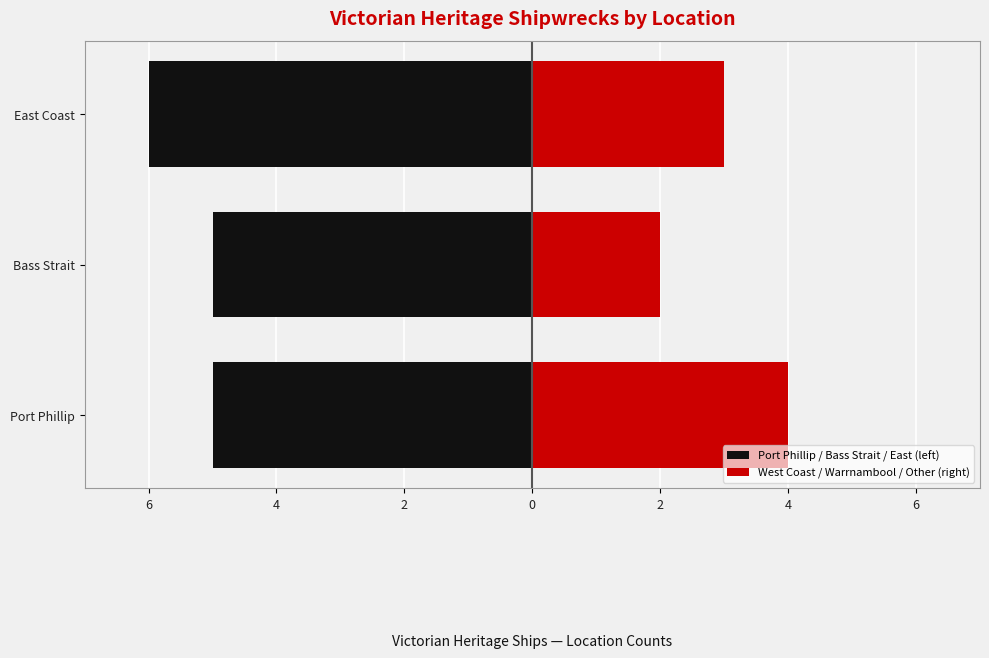

How many bars are there in total?

6